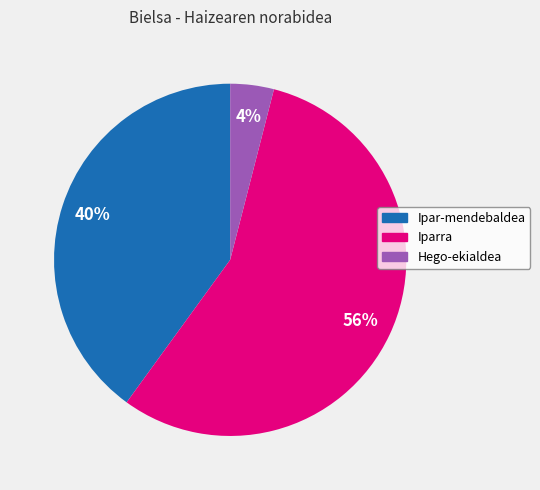

How many segments does this pie chart have?

3